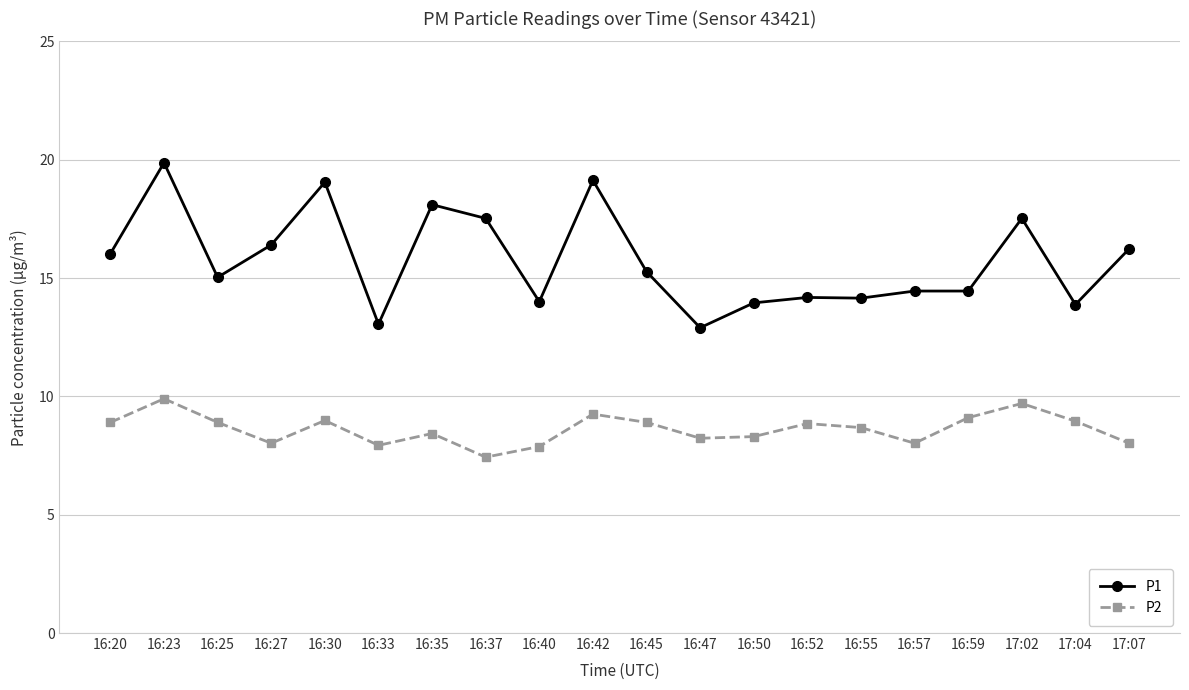

Which series has the largest total across all categories?

P1